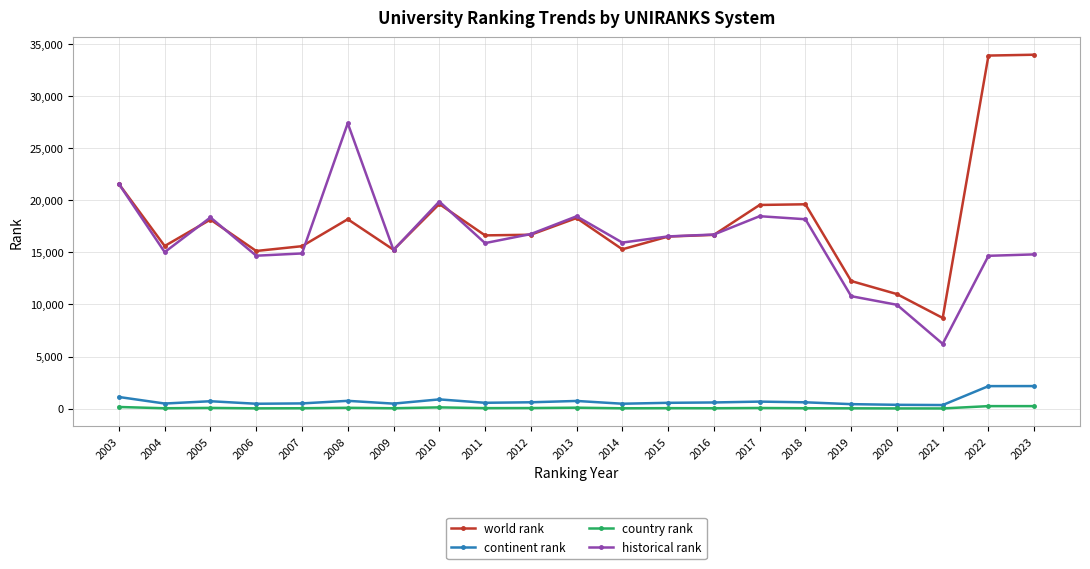

True or false: country rank has more than 2 interior local peaks.

True